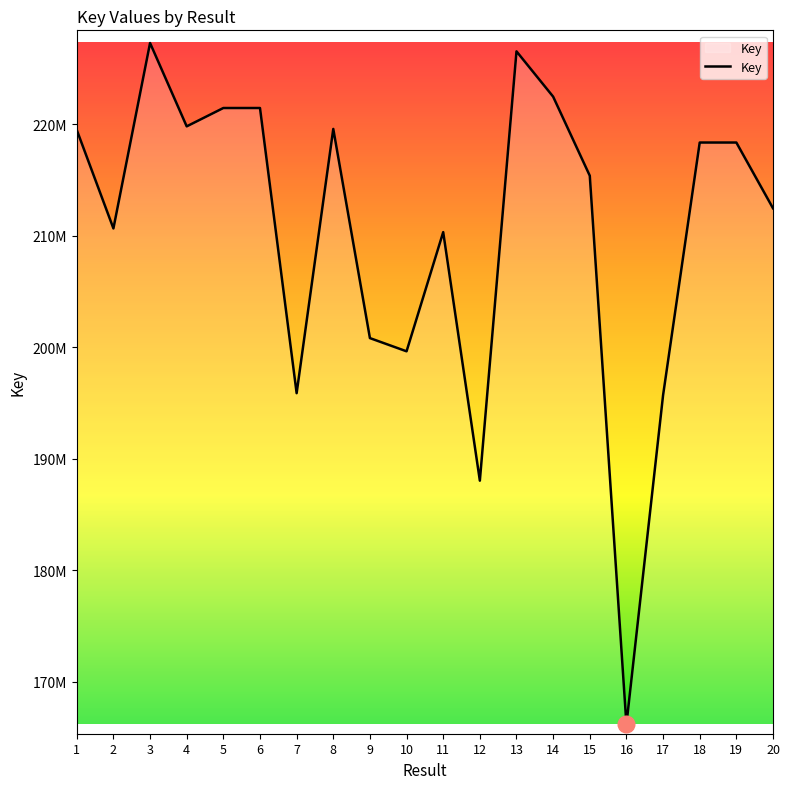

Reading left to right, extract all data points from this chart.

1=219481434	2=210654792	3=227277775	4=219804439	5=221450418	6=221449916	7=195884552	8=219575034	9=200822146	10=199638582	11=210322289	12=188040780	13=226529478	14=222469016	15=215380278	16=166186742	17=195695284	18=218355536	19=218355493	20=212463501